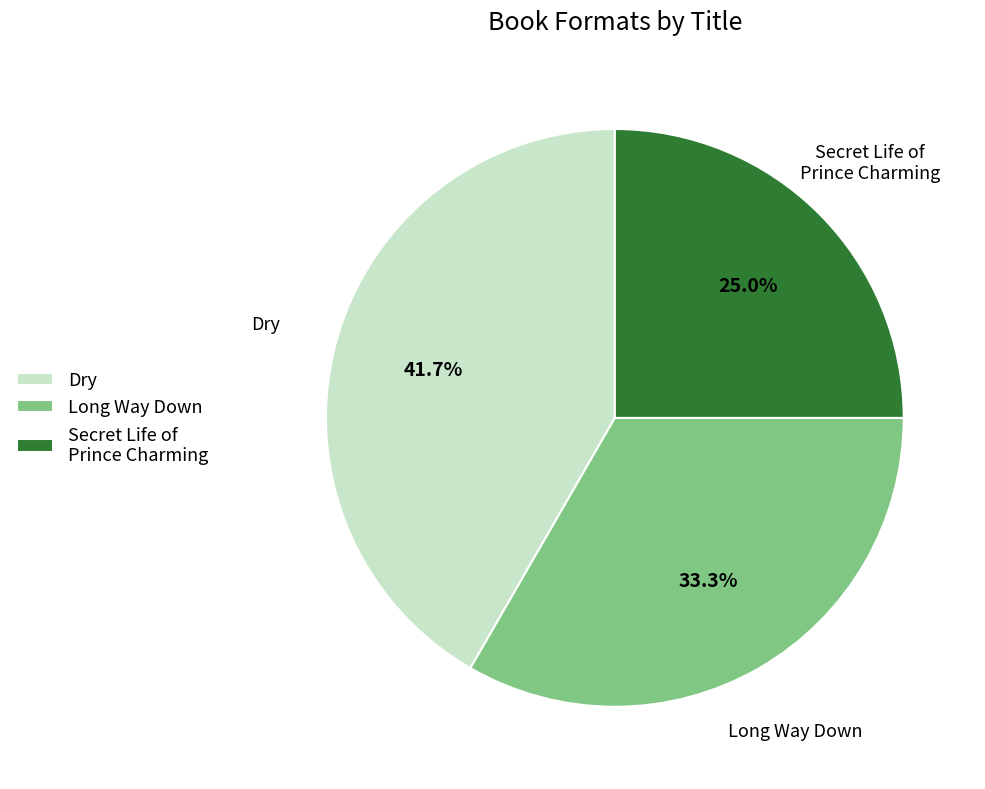

Rank the categories by value from highest to lowest.

Dry, Long Way Down, Secret Life of Prince Charming